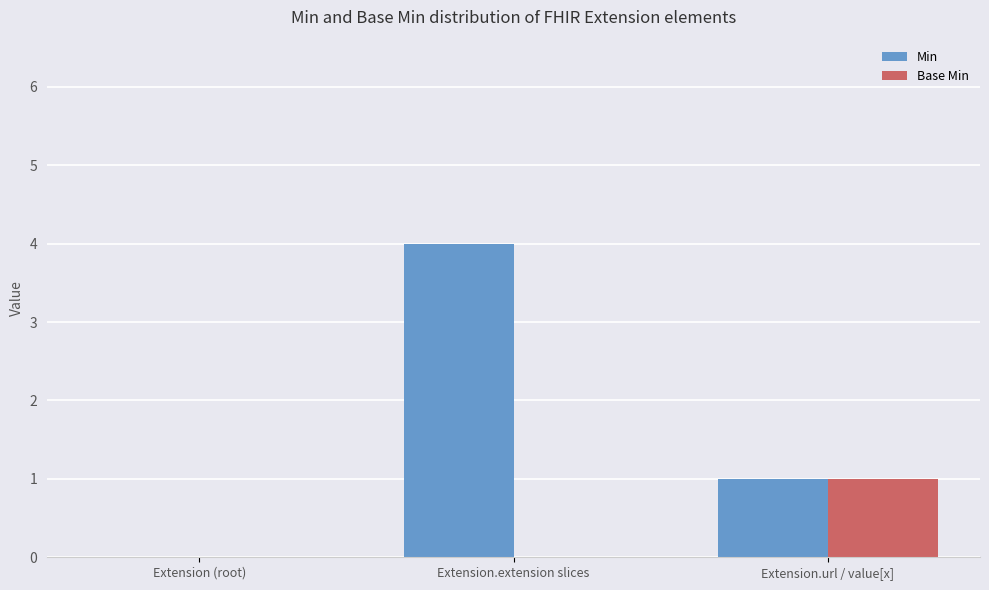

Where is Min nearest to the value 2?

Extension.url / value[x]